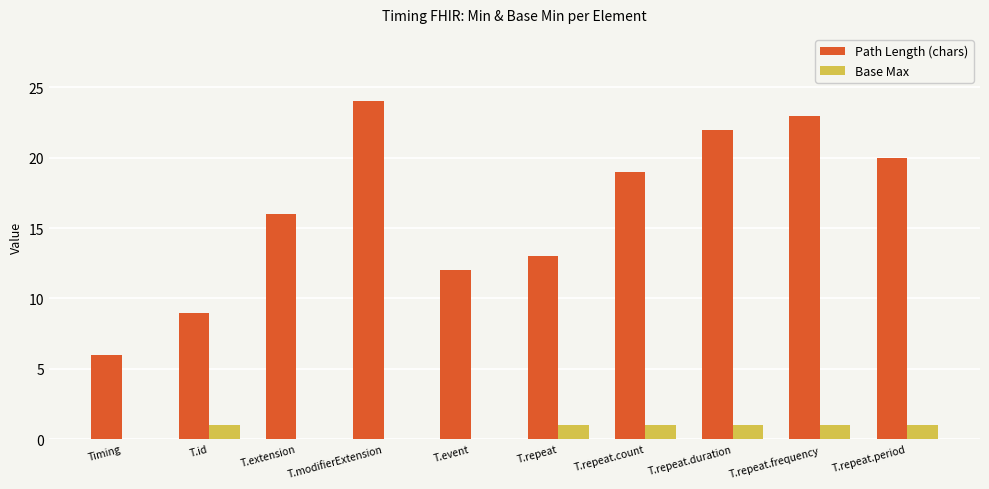

What is the total value across all series at T.extension?

16